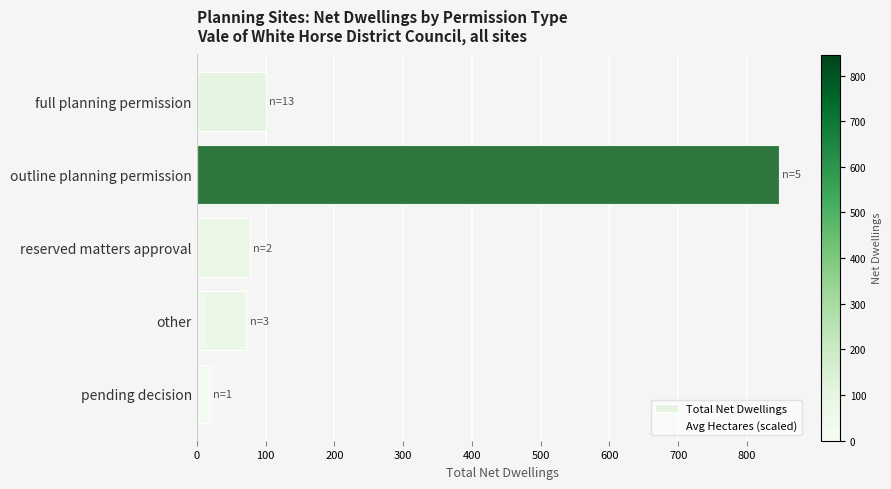

What is the sum of all Avg Hectares (scaled) values?

883.7